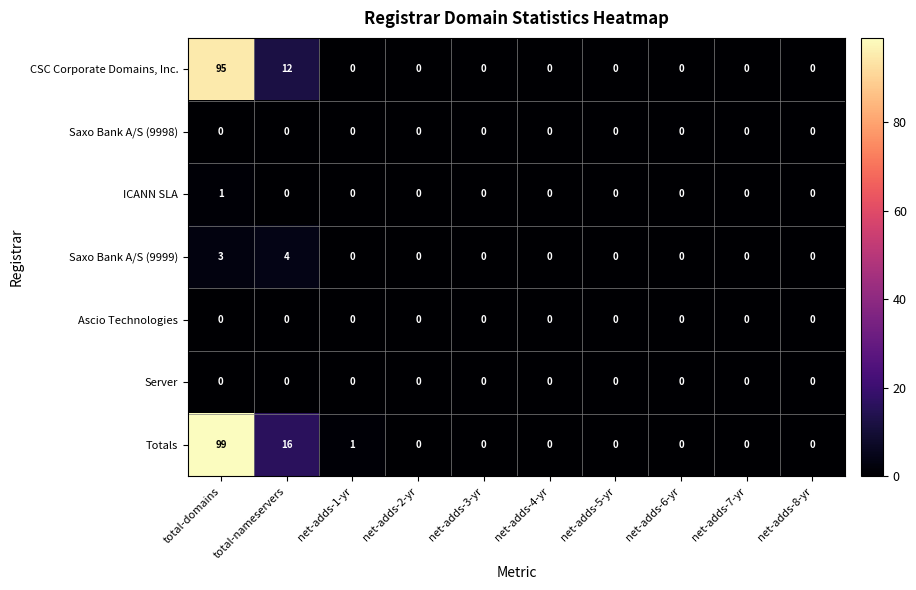

Which series changed the most between net-adds-1-yr and net-adds-6-yr?

Totals